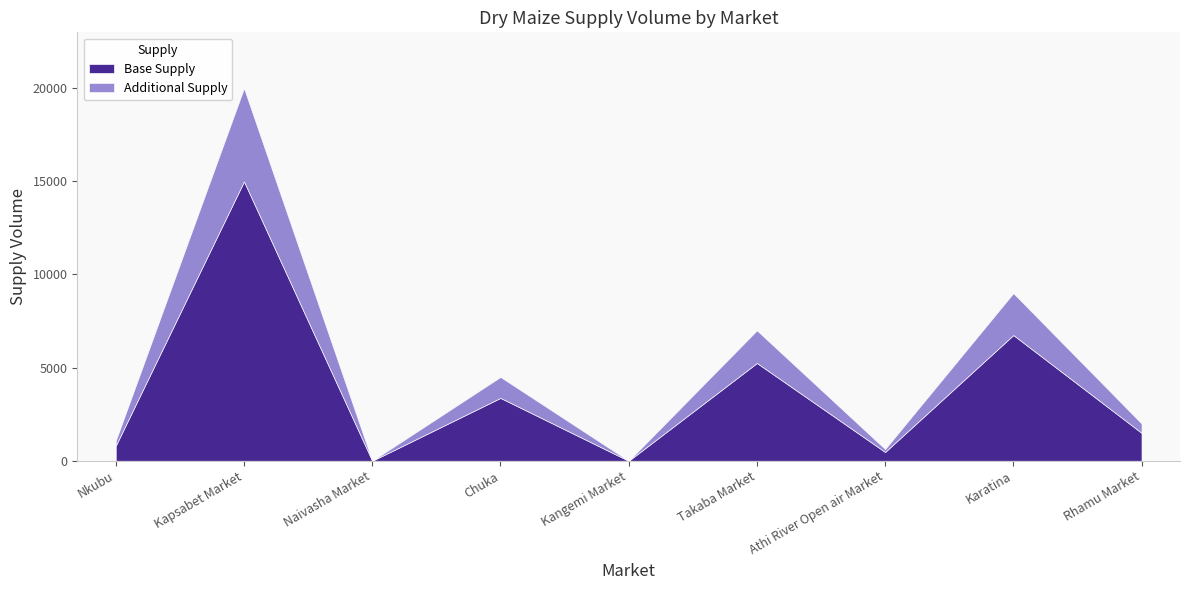

What is the difference between the values at Karatina and Kangemi Market?

9000